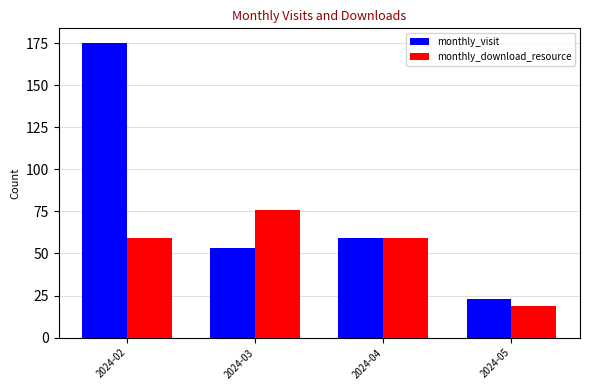

Which label corresponds to the largest value in the chart?

2024-02